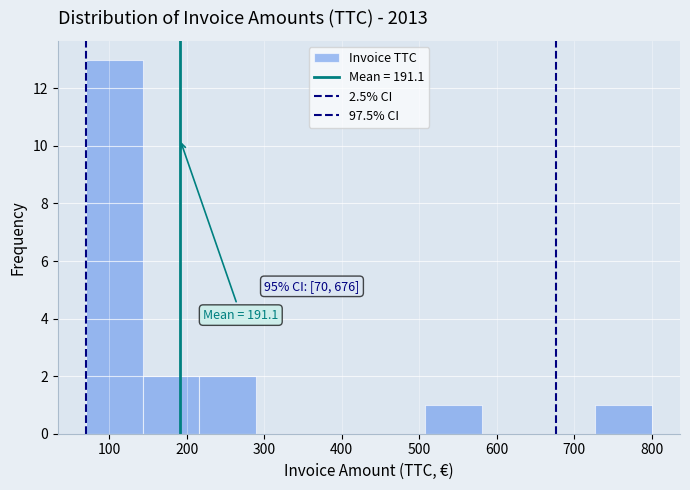

Which range on the x-axis has the tallest bar?

70 to 143